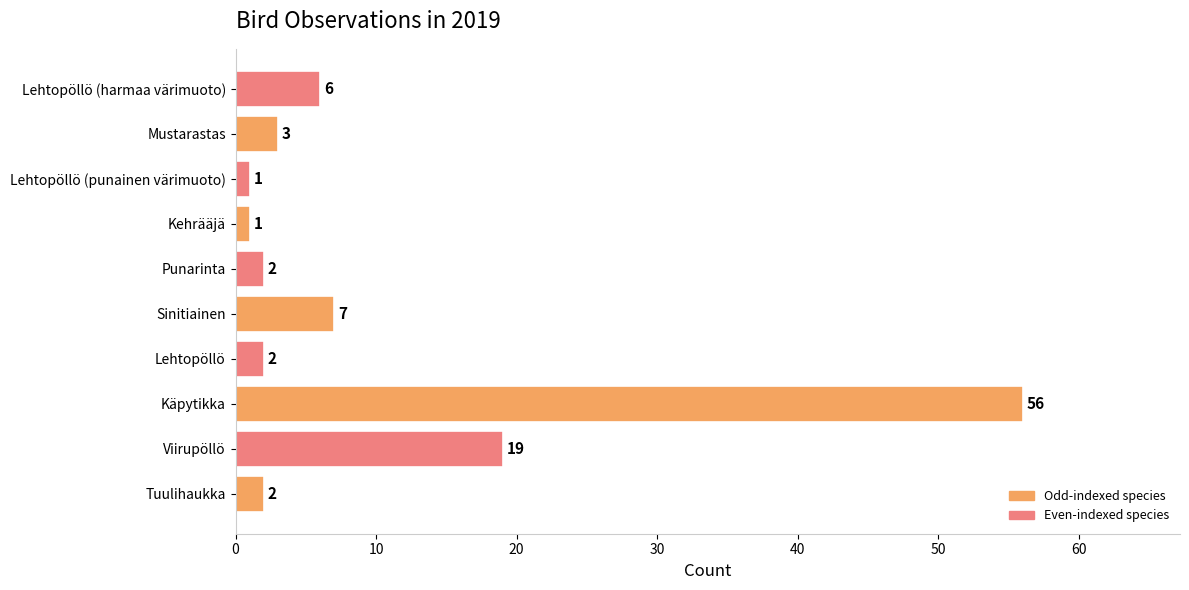

What is the maximum value shown in the chart?

56